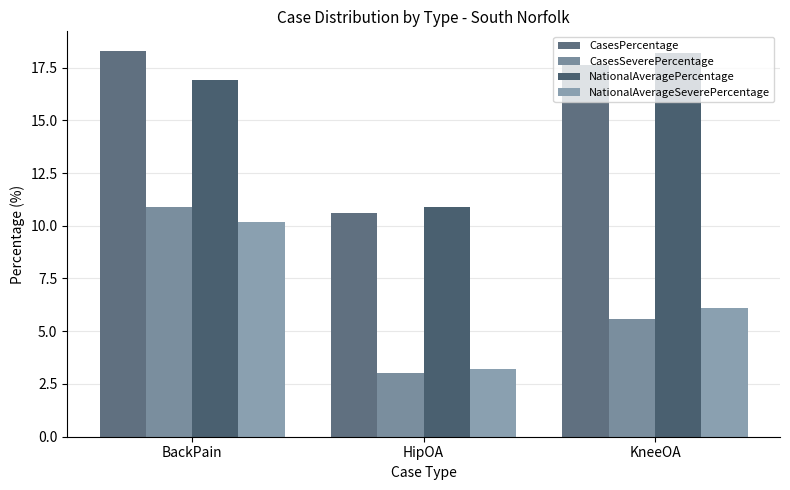

Between KneeOA and HipOA, which is larger?

KneeOA